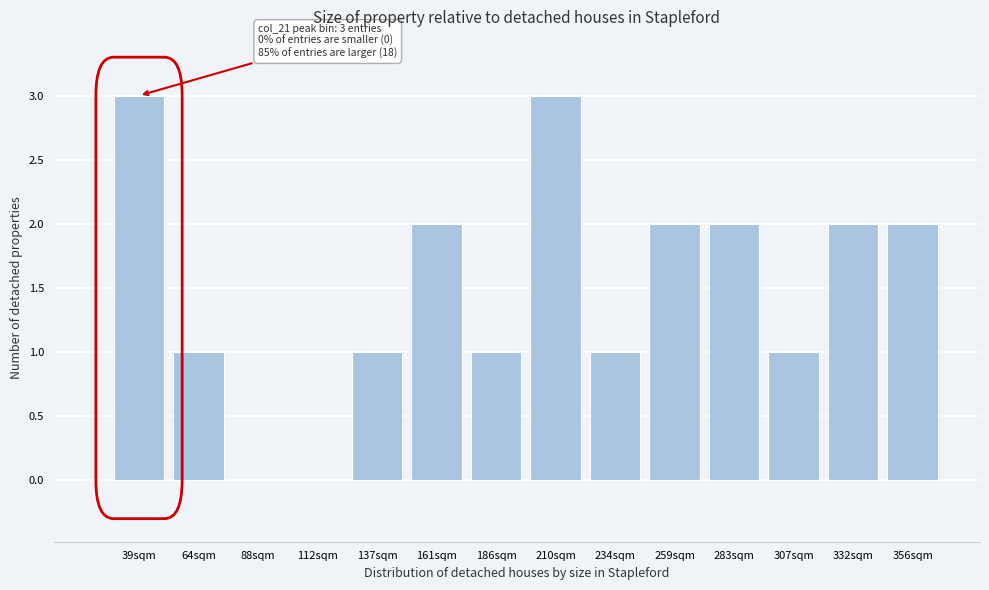

Reading left to right, transcribe all the data shown in this chart.

39sqm=3	64sqm=1	88sqm=0	112sqm=0	137sqm=1	161sqm=2	186sqm=1	210sqm=3	234sqm=1	259sqm=2	283sqm=2	307sqm=1	332sqm=2	356sqm=2